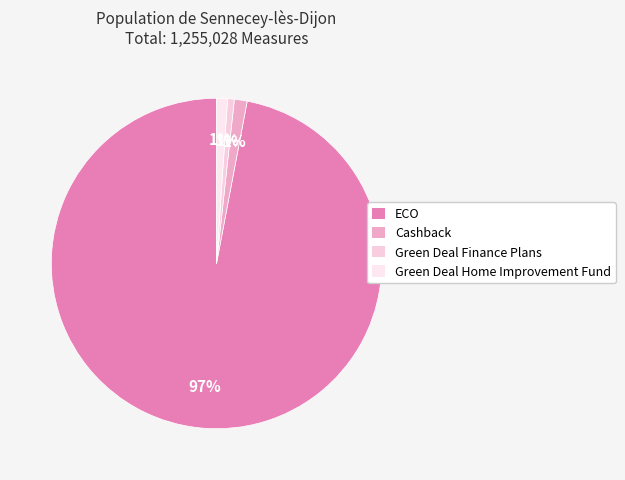

What is the change in value from Cashback to Green Deal Home Improvement Fund?

-2218